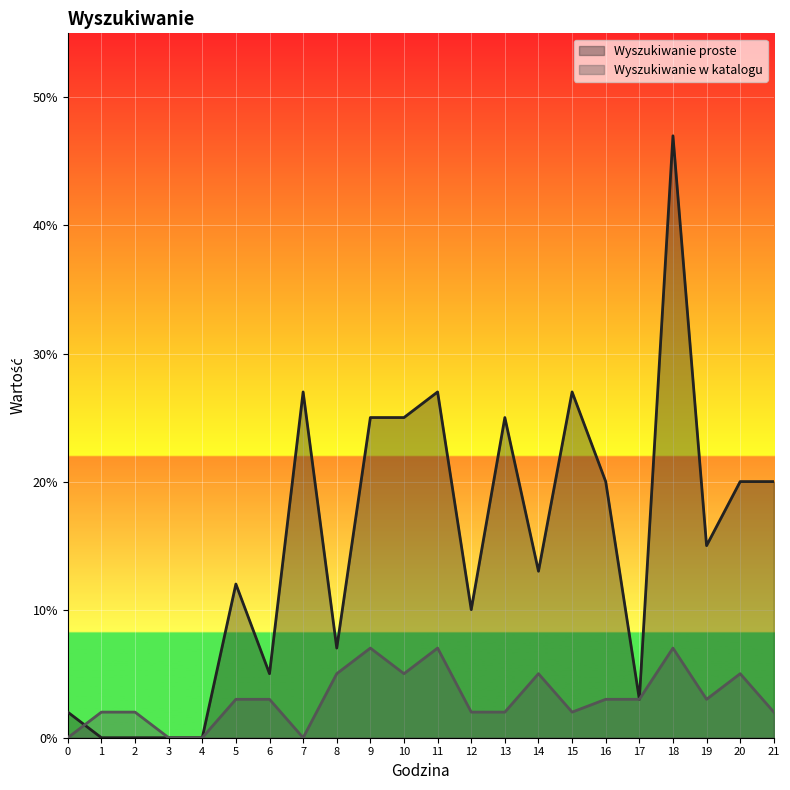

What are all the series names shown in the legend?

Wyszukiwanie proste, Wyszukiwanie w katalogu